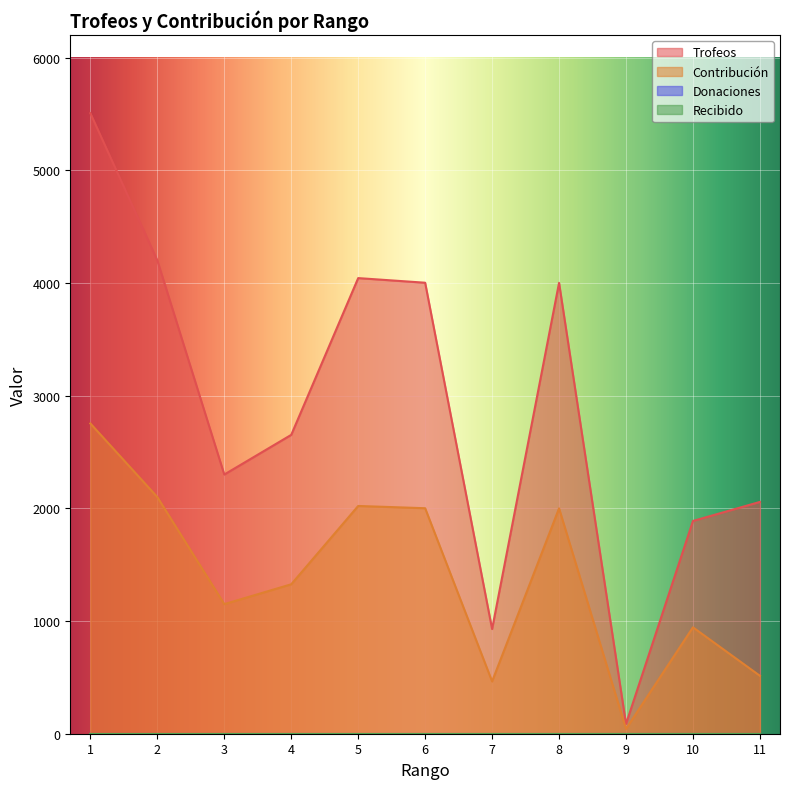

At which label does Trofeos first exceed 2652?

1